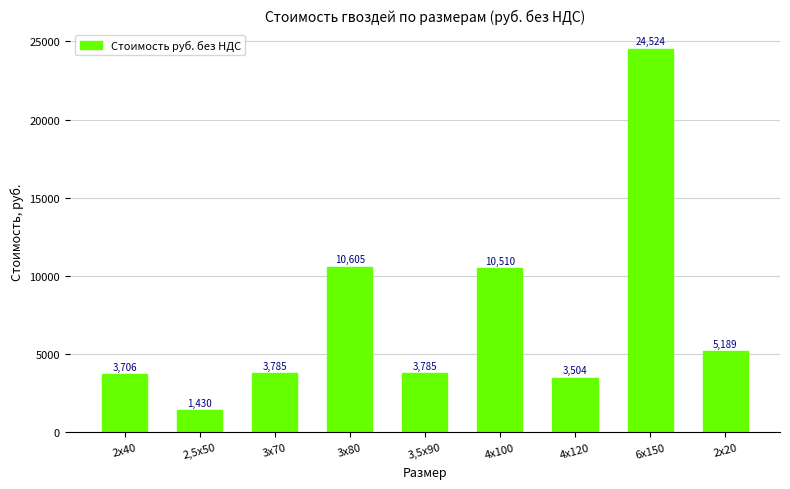

What is the label of the 1st bar from the right?

2х20